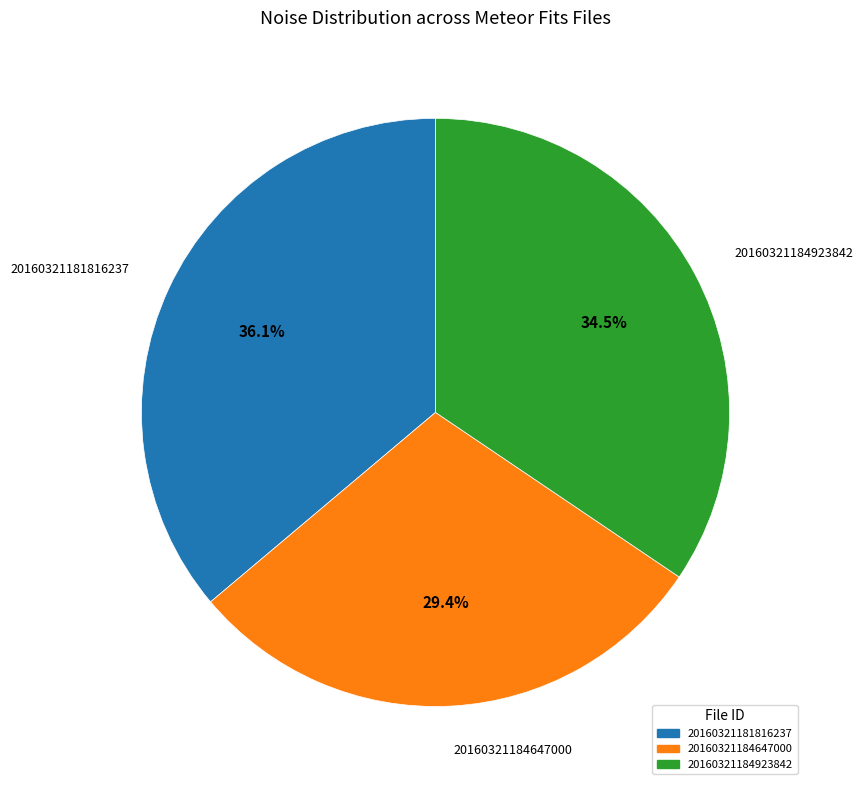

Is there any slice that represents more than half of the pie?

No